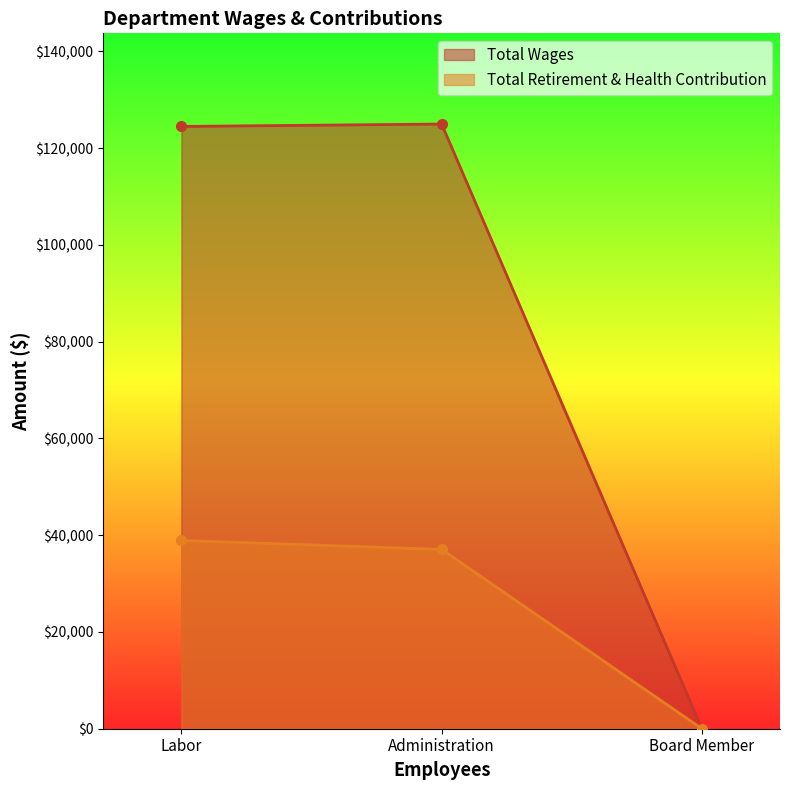

At which category does the chart reach its minimum across all series?

Board Member